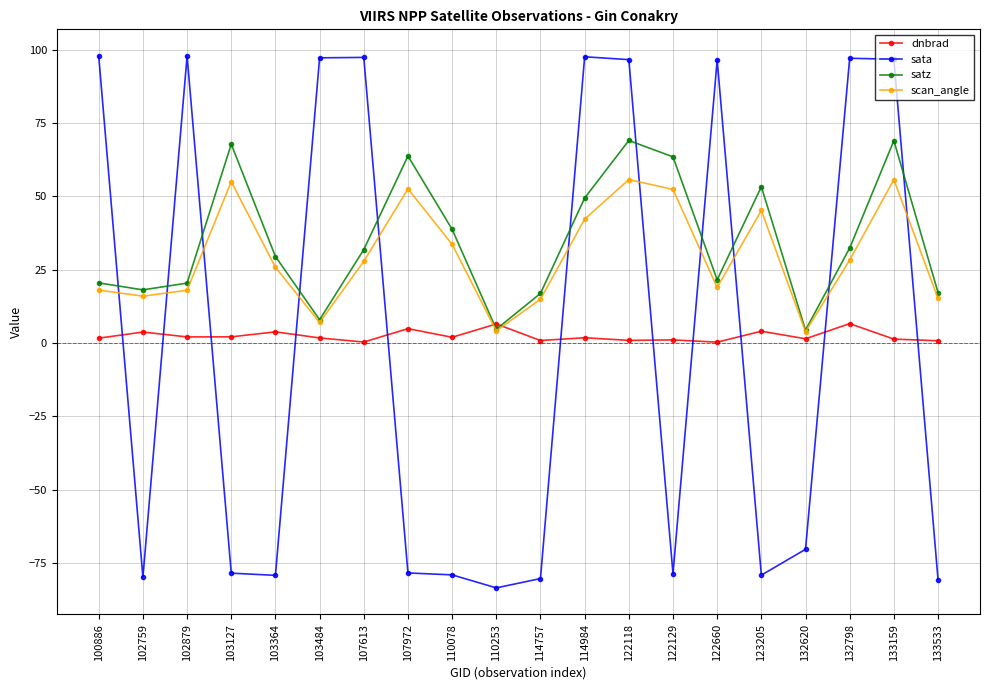

Is the value of sata at 122660 greater than the value of scan_angle at 122118?

Yes